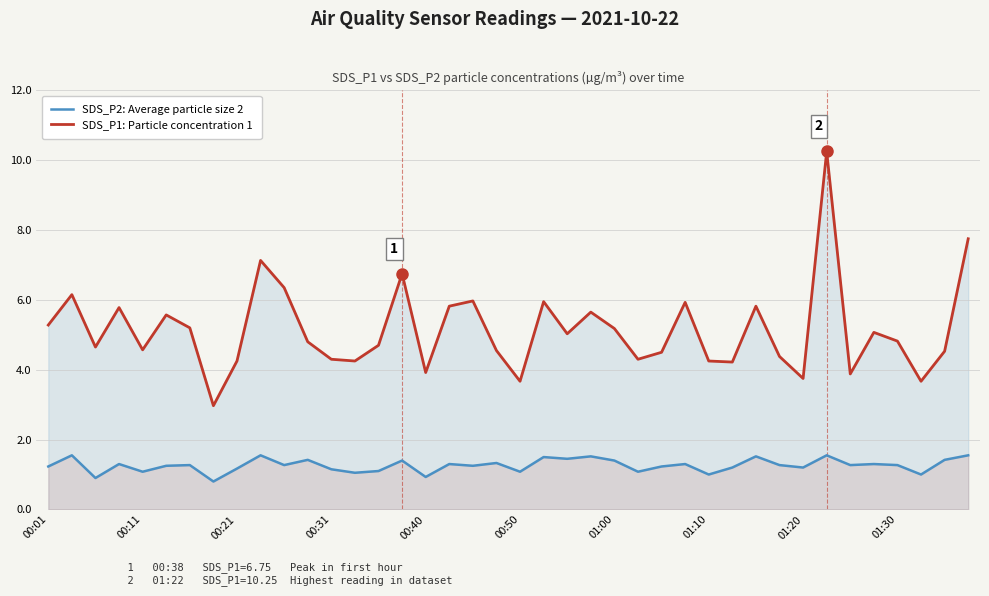

Which series has the largest total across all categories?

SDS_P1: Particle concentration 1